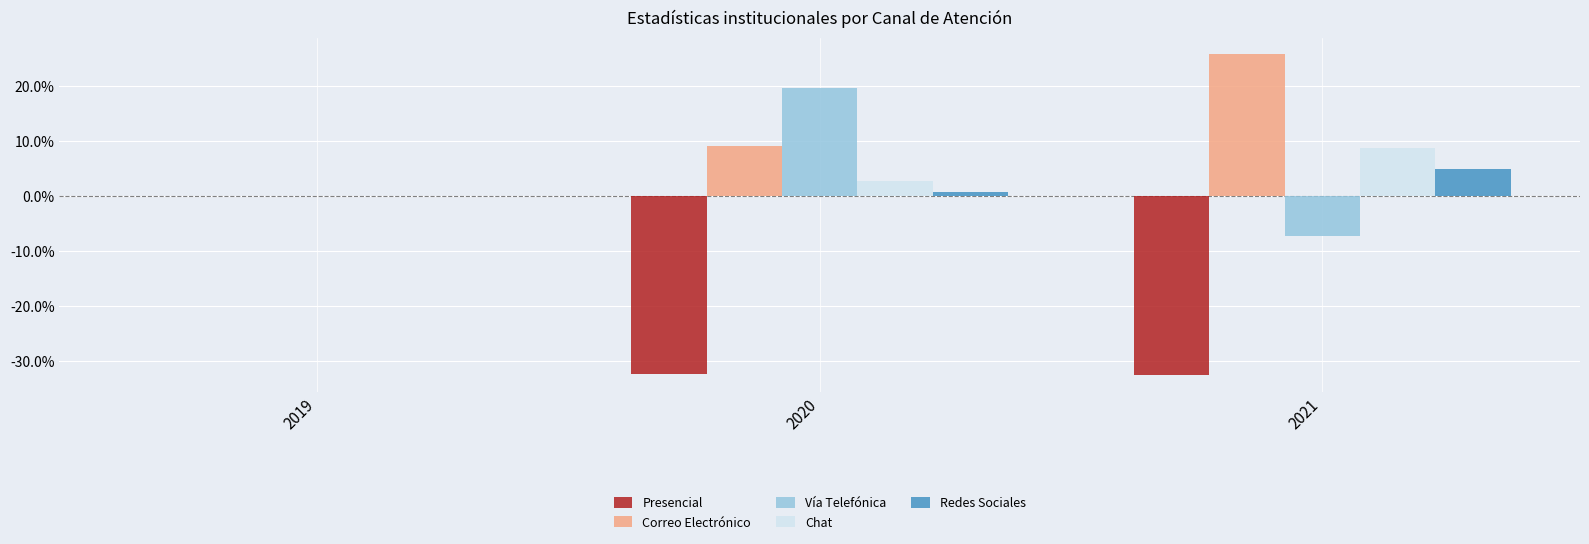

What are all the series names shown in the legend?

Presencial, Correo Electrónico, Vía Telefónica, Chat, Redes Sociales